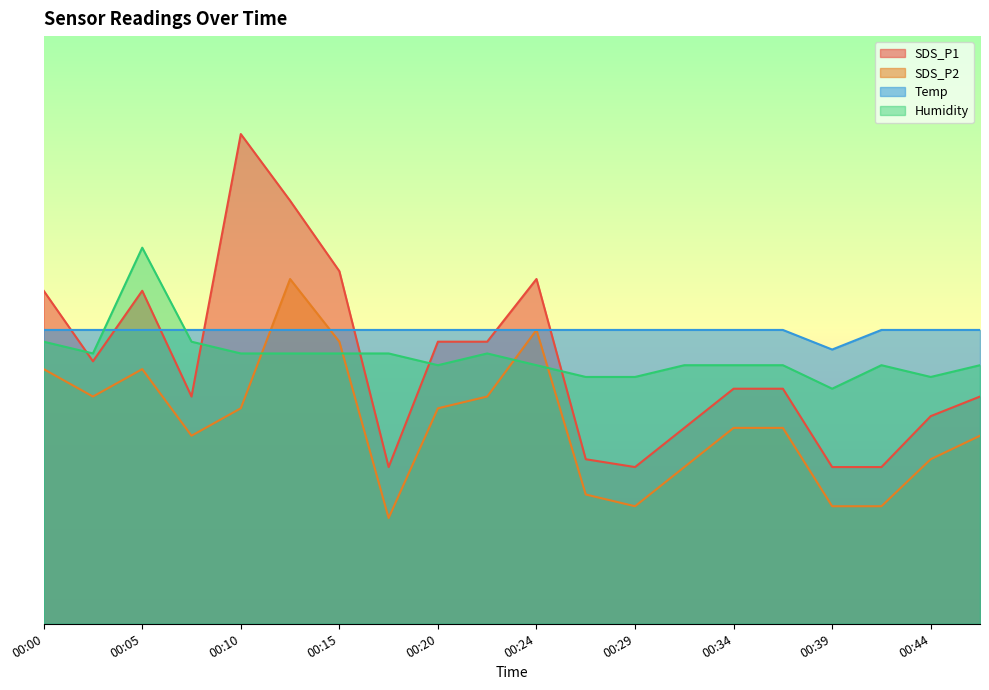

What is the greatest value displayed?

58.3